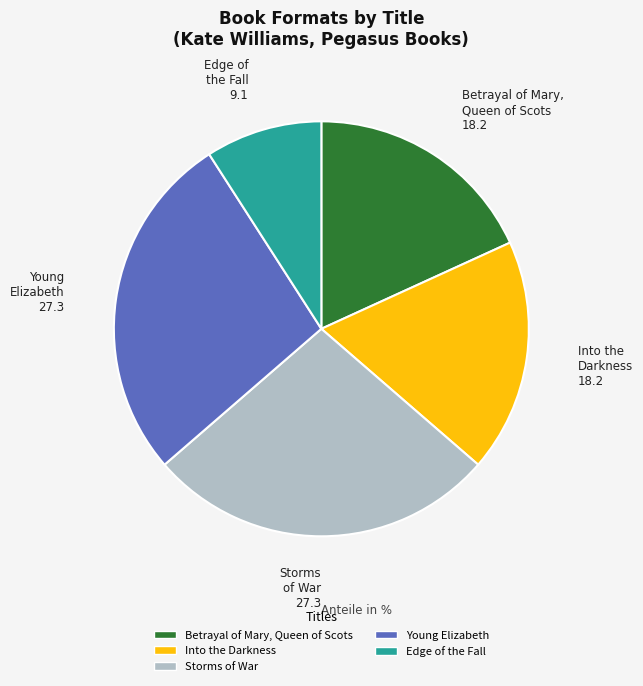

Which slice is the smallest?

Edge of the Fall